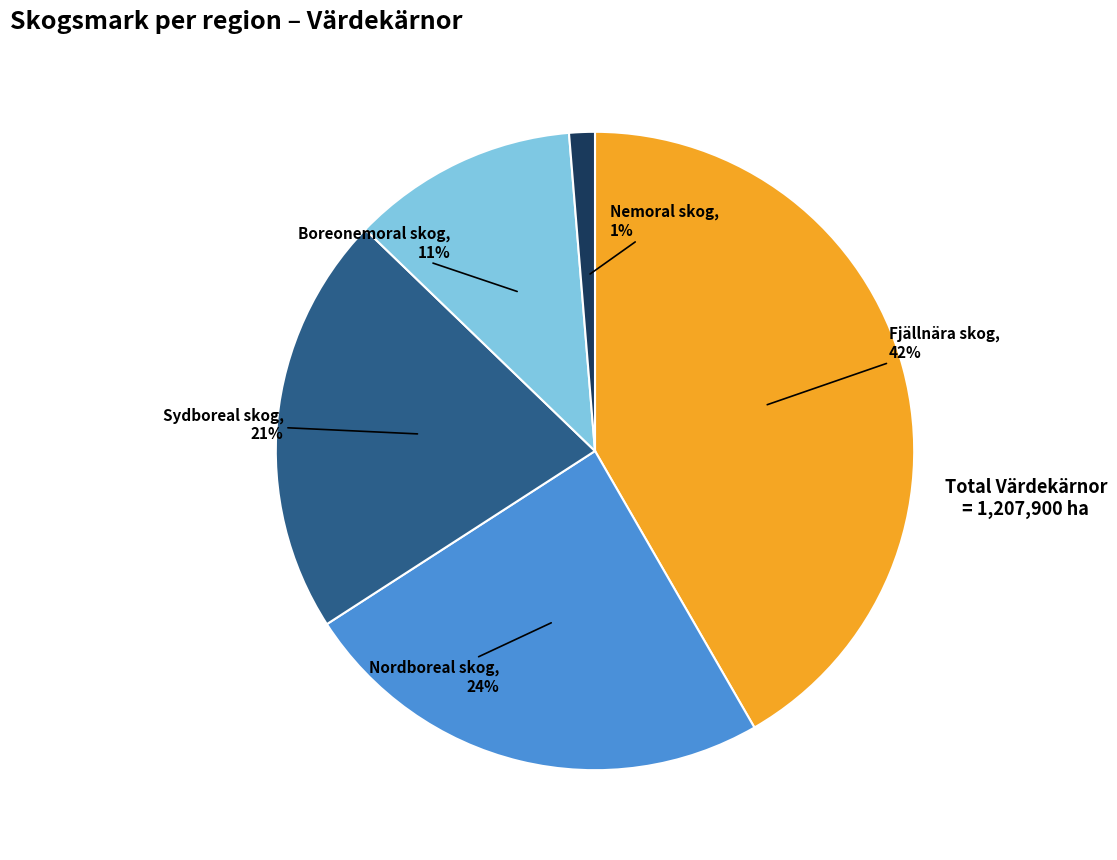

Does any single category account for the majority?

No